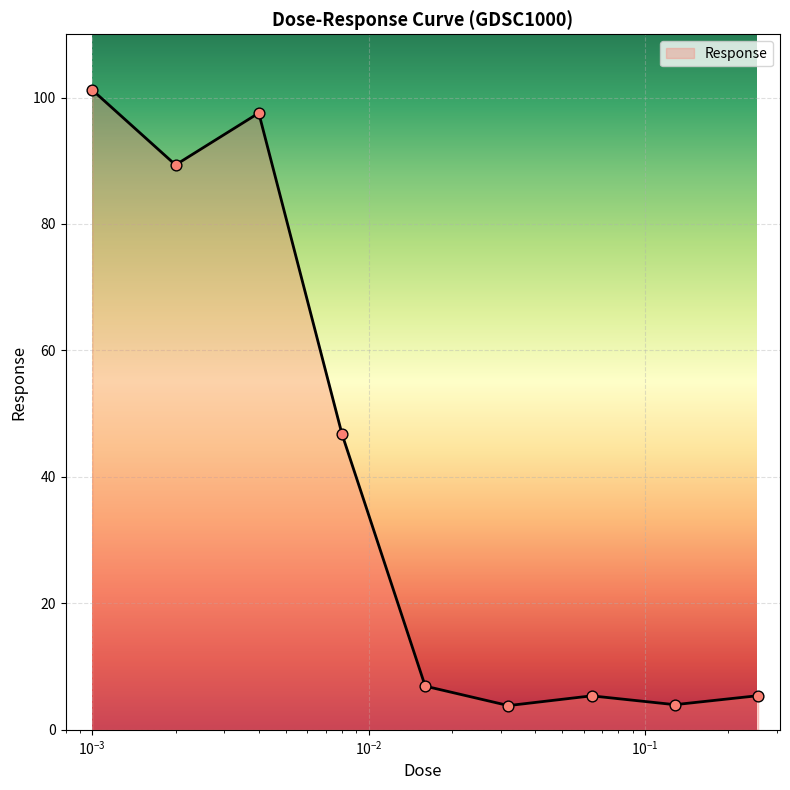

What is the greatest value displayed?

101.2